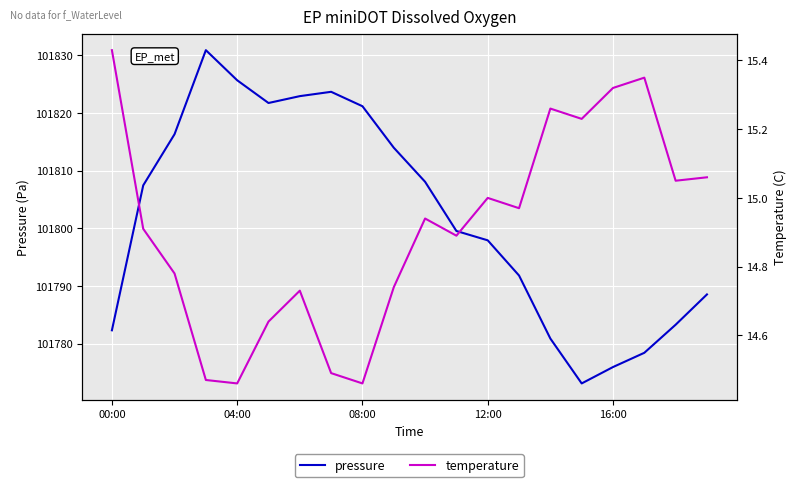

What are all the series names shown in the legend?

pressure, temperature